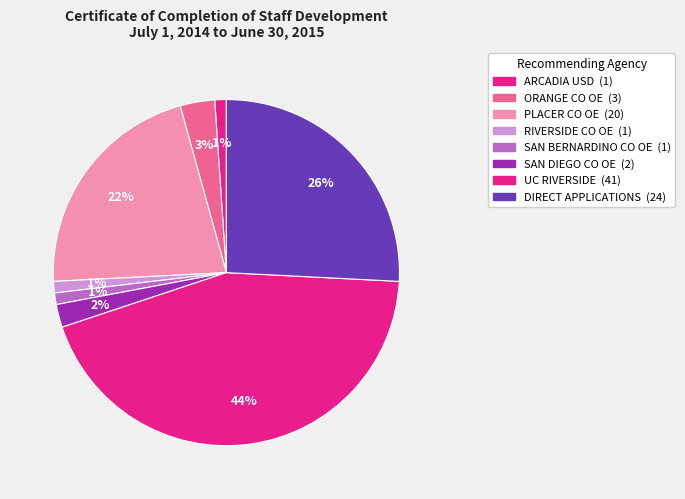

Which slice is the largest?

UNIVERSITY OF CALIFORNIA, RIVERSIDE